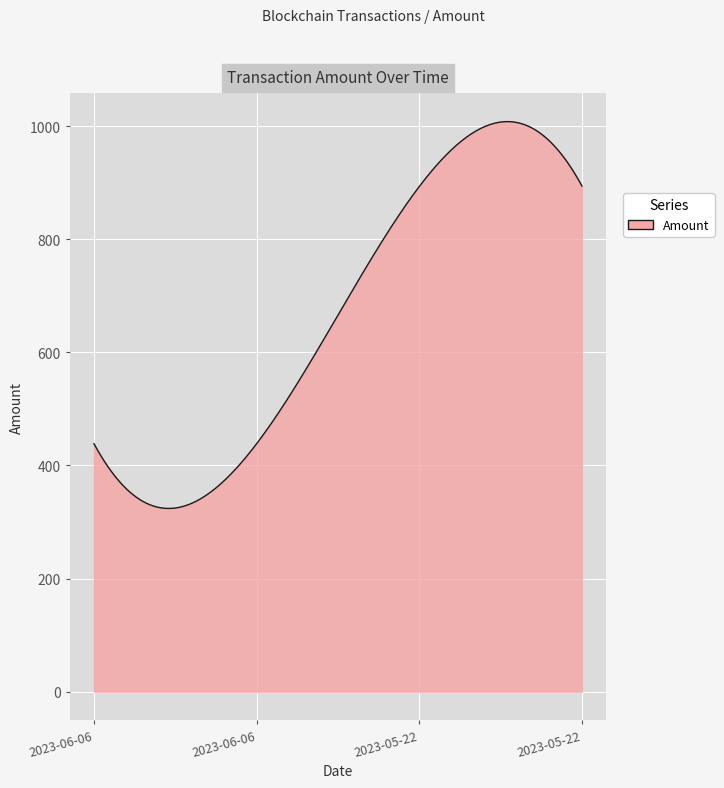

What is the minimum value shown in the chart?

323.9